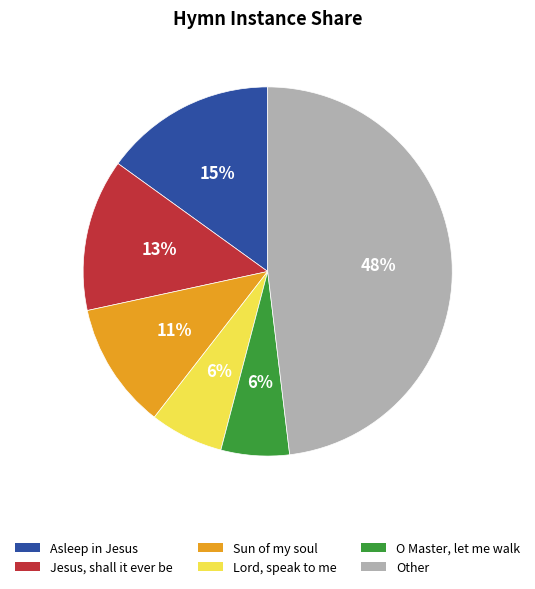

Is Jesus, shall it ever be the majority of the pie?

No